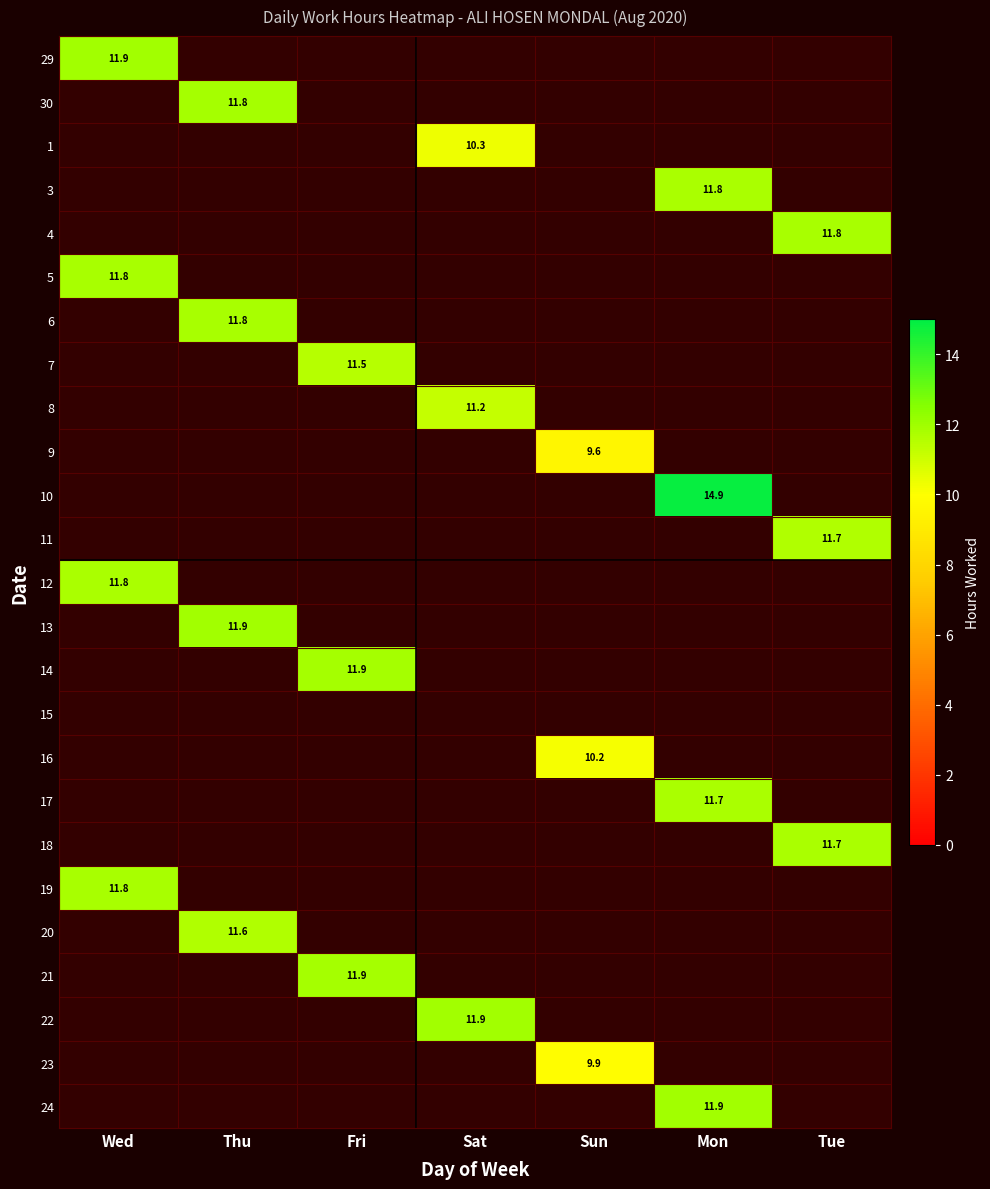

What is the total value across all series at Wed?

47.3